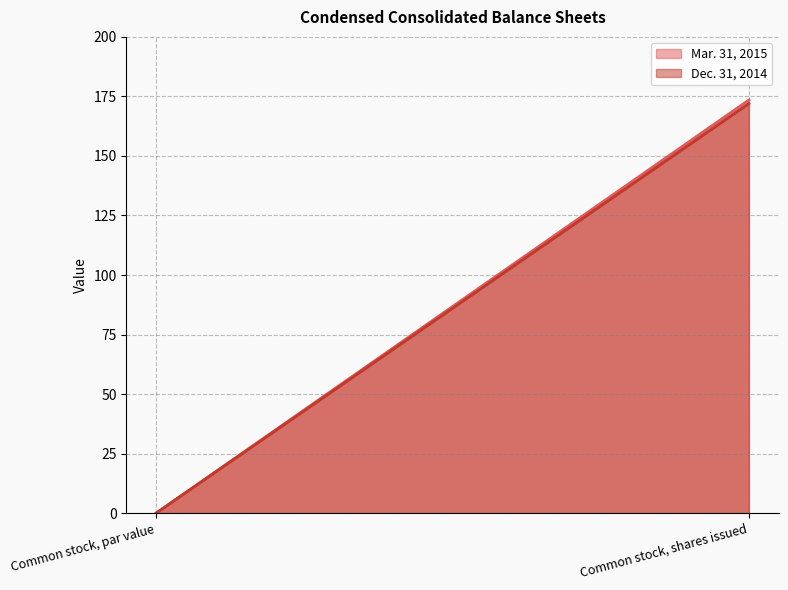

Is the value of Dec. 31, 2014 at Common stock, par value greater than the value of Mar. 31, 2015 at Common stock, shares issued?

No